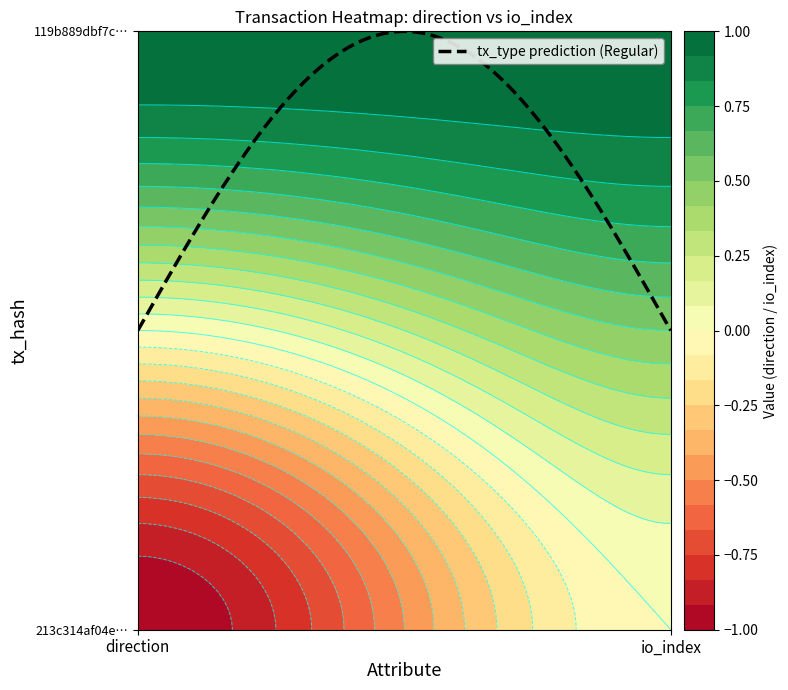

The value of 213c314af04e7e040eb167c5475266ba0d3f364 at 0 is -1. True or false?

True